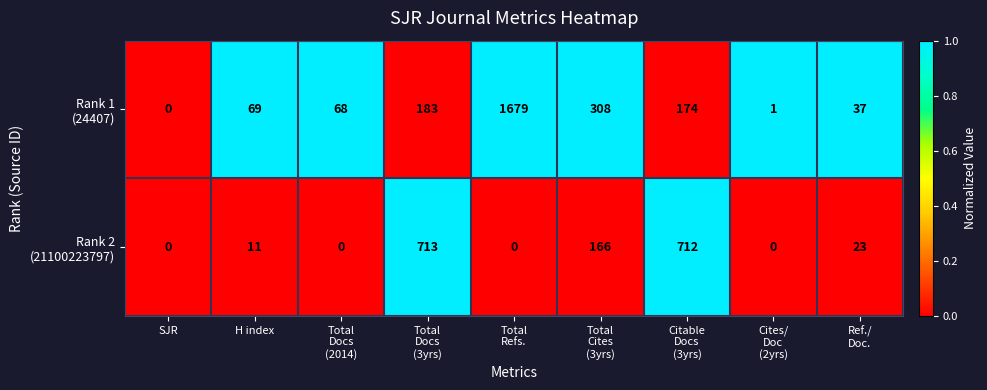

At how many categories does at least one series exceed 110?

4